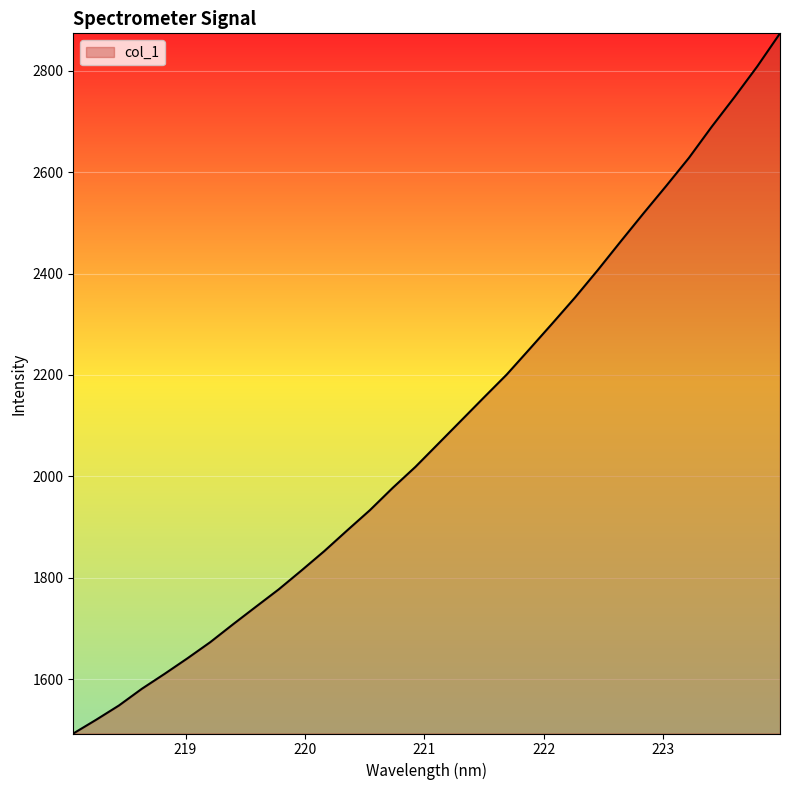

True or false: the data has more than 0 interior local peaks.

False